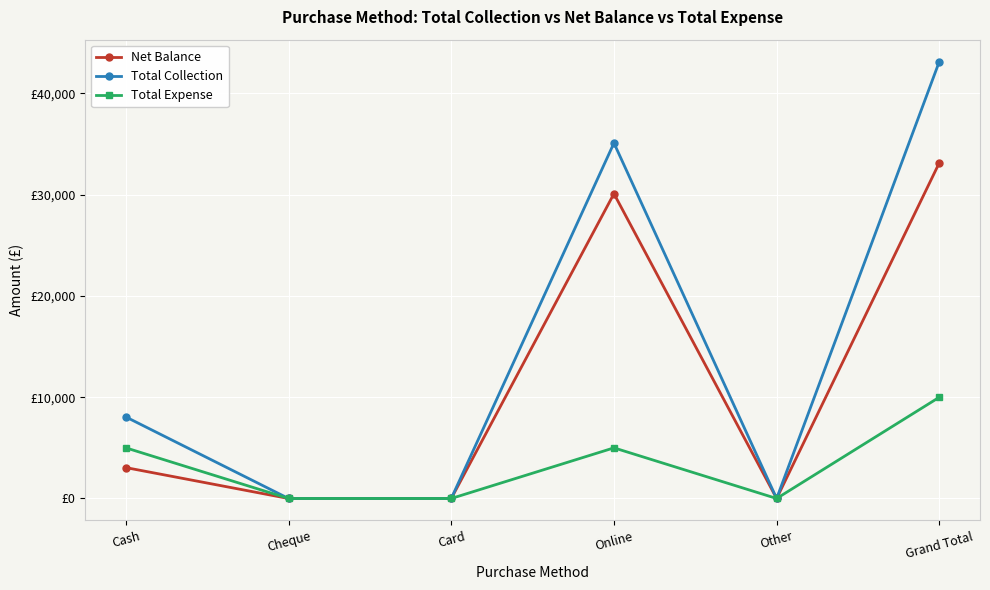

What are all the series names shown in the legend?

Net Balance, Total Collection, Total Expense